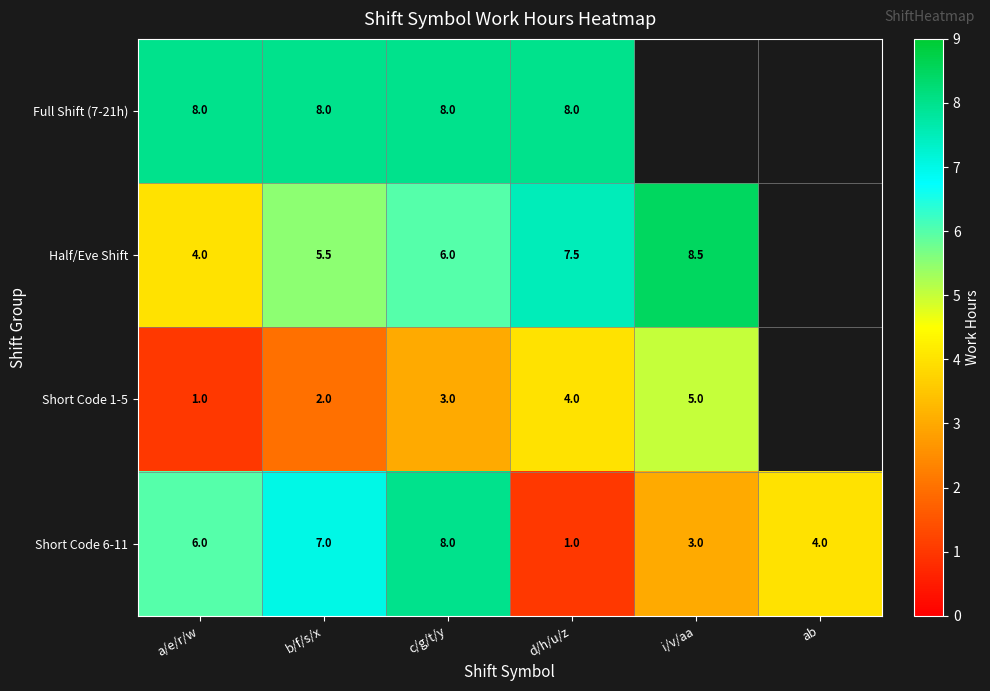

At which label does Short Code 6-11 reach its minimum?

d/h/u/z